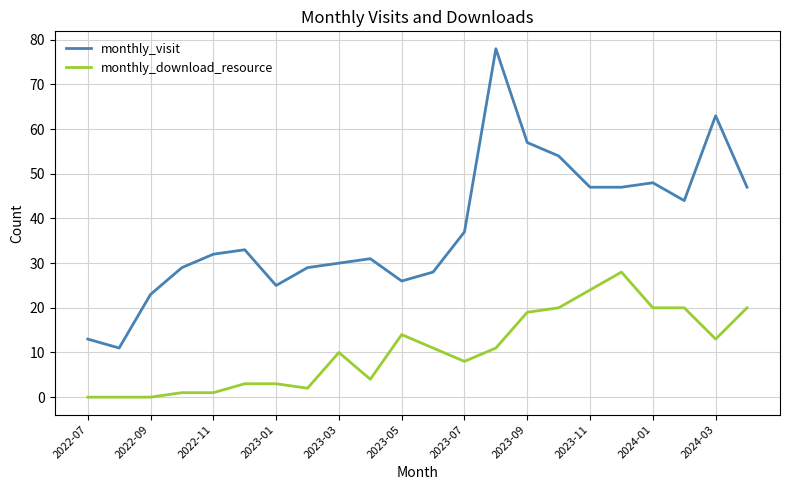

Which series has the largest total across all categories?

monthly_visit